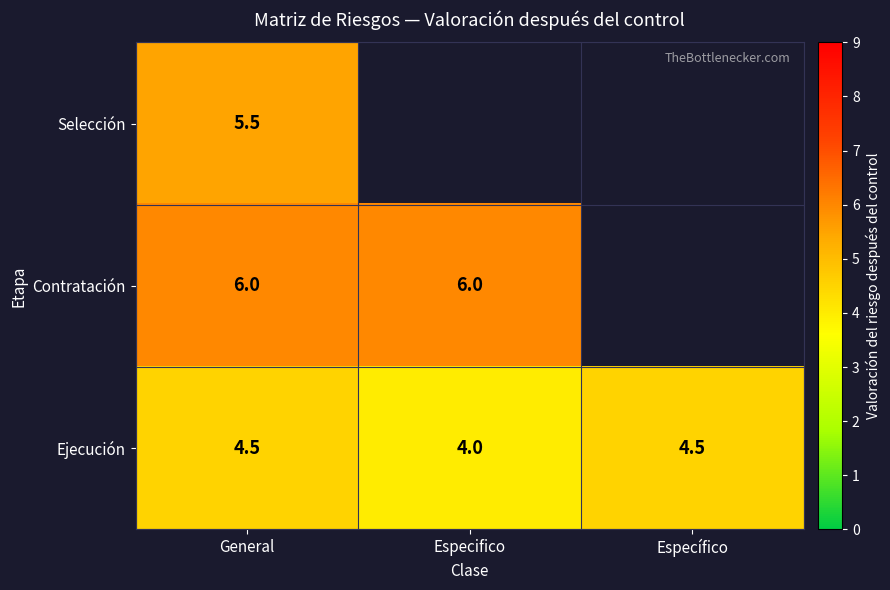

Where is Ejecución nearest to the value 4?

Especifico